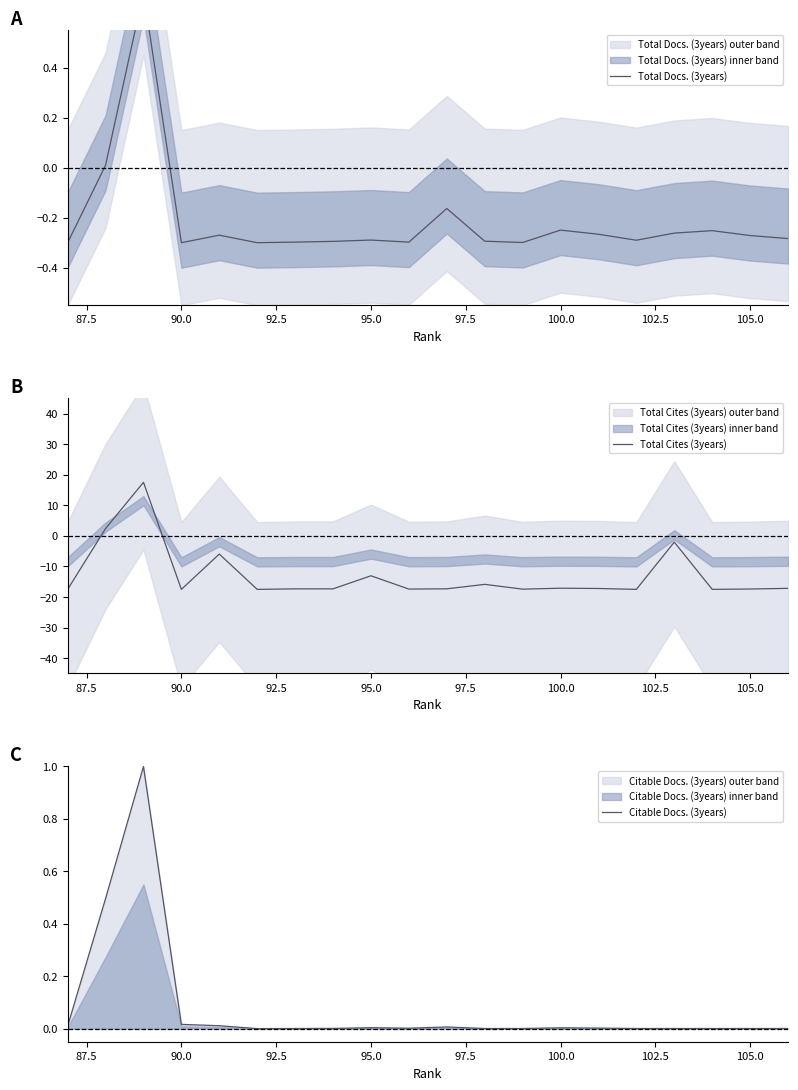

Which series has the widest spread of values?

Total Cites (3years)